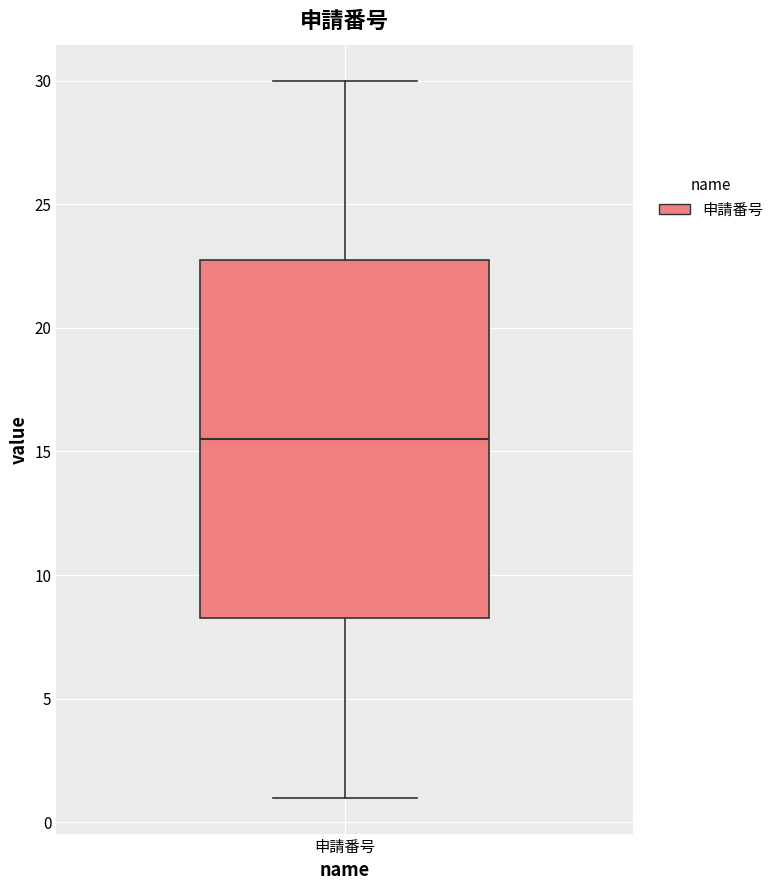

Read this box plot against the y-axis: the position of the median line, the range covered by the box, and the ends of both whiskers. The values are not printed on the chart, so give them approximately, as read against the axis.

median 15.5, box 8.5 to 23.0, whiskers 1.0 to 30.0